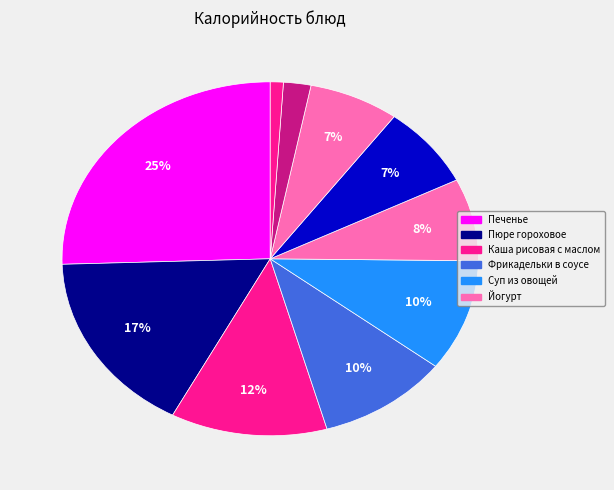

How many segments does this pie chart have?

10